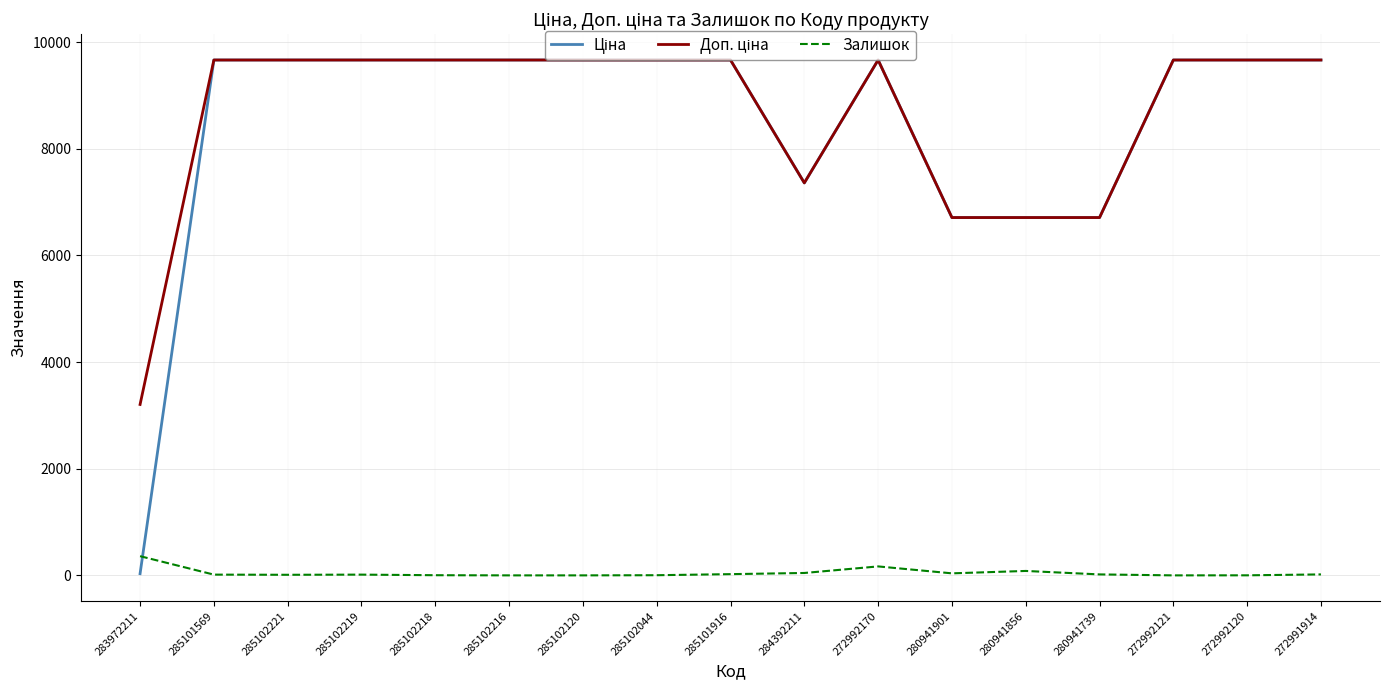

The Залишок series shows 14.0 at 285102219. True or false?

True